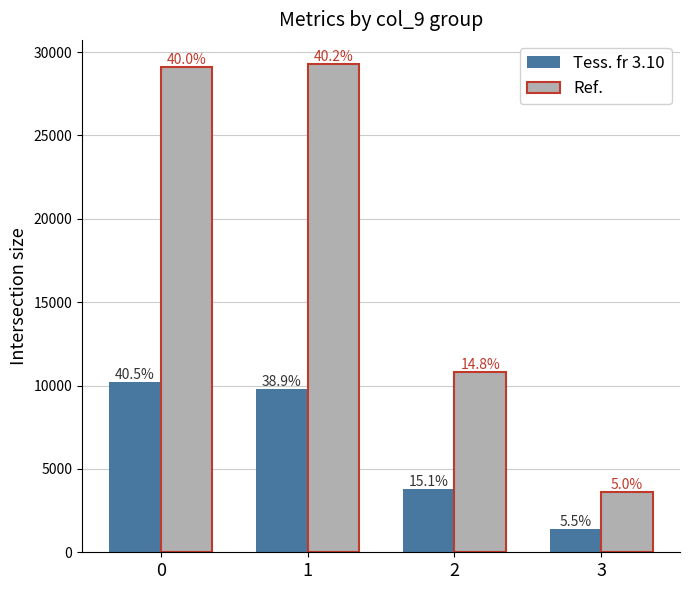

List the series in order of their peak value, lowest first.

Tess. fr 3.10, Ref.